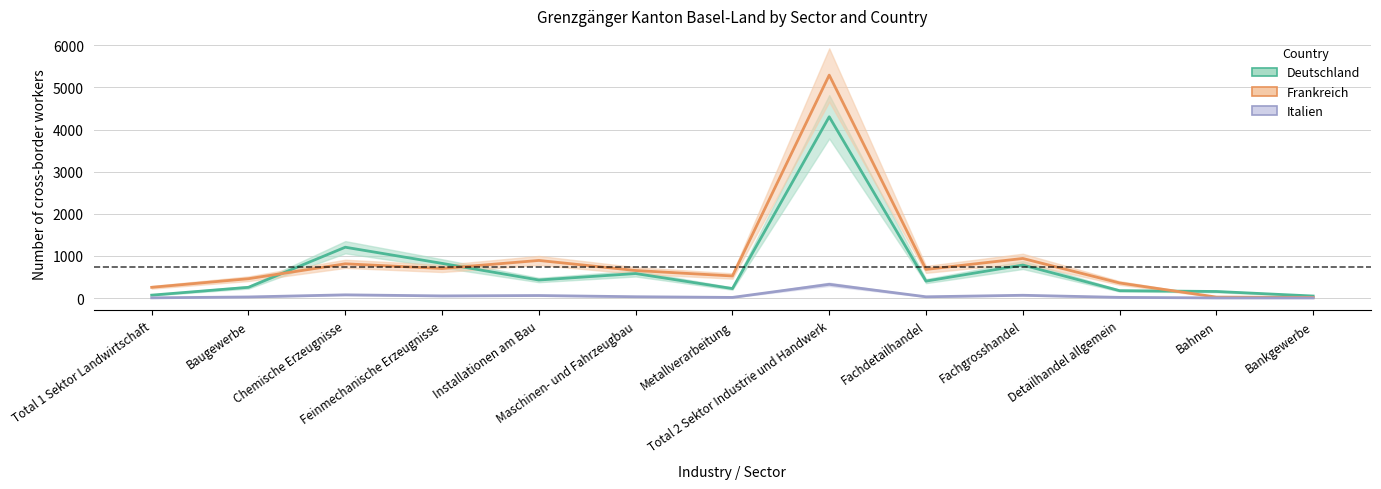

Read the Italien value at Maschinen- und Fahrzeugbau, to the nearest 10.

30